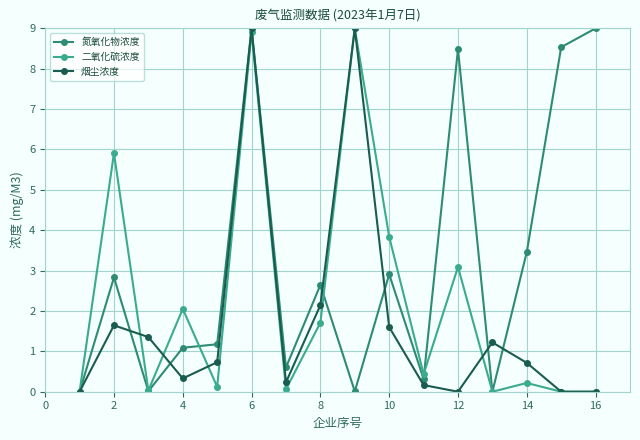

What is the highest value of the 氮氧化物浓度 series?

9.0